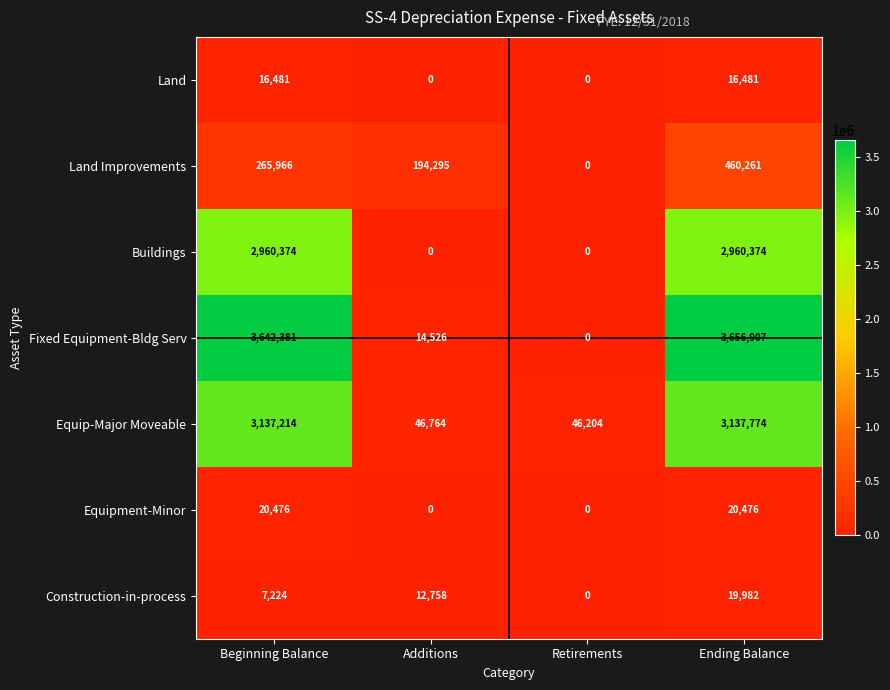

List the series in order of their peak value, lowest first.

Land, Construction-in-process, Equipment-Minor, Land Improvements, Buildings, Equip-Major Moveable, Fixed Equipment-Bldg Serv